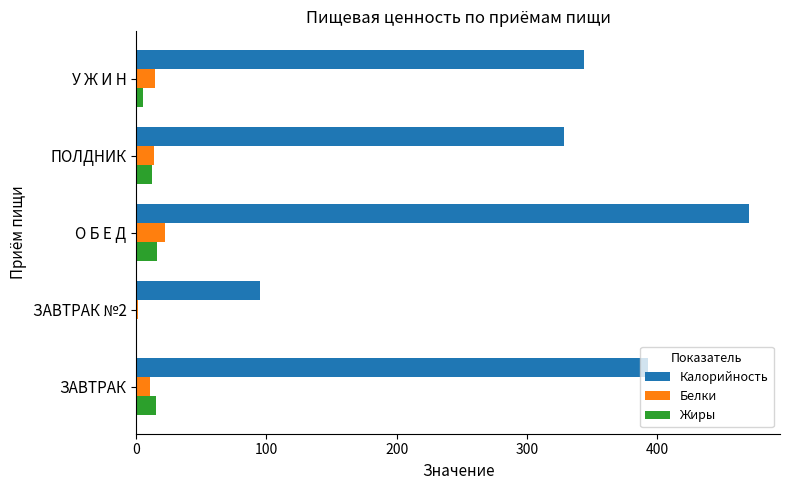

At which category does the chart reach its peak across all series?

О Б Е Д